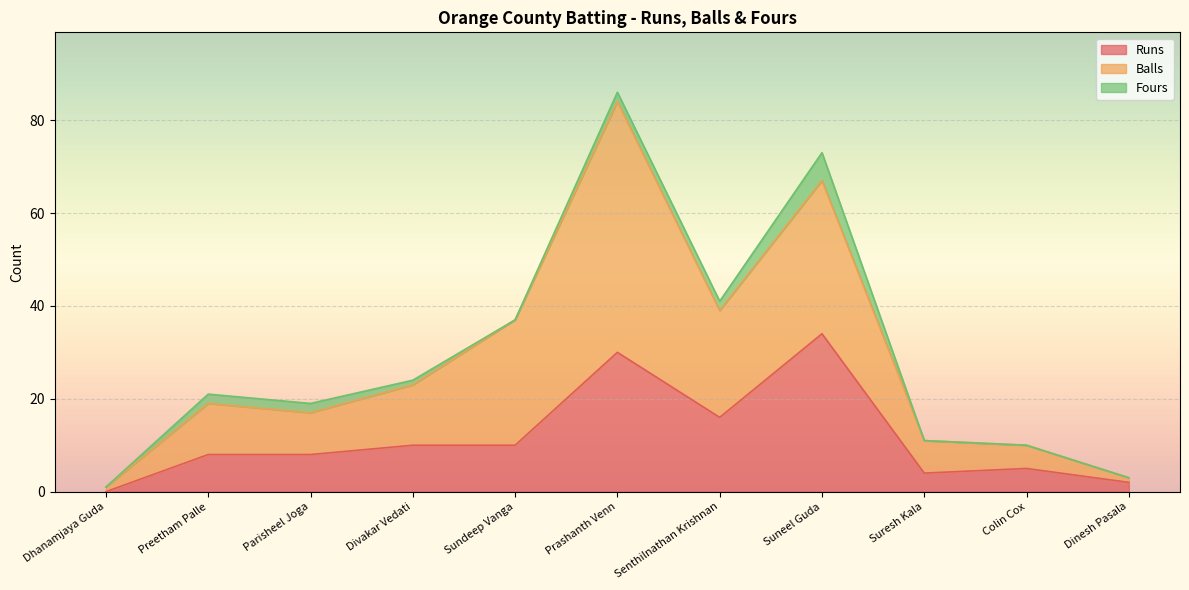

True or false: Runs and Balls cross at least once.

False